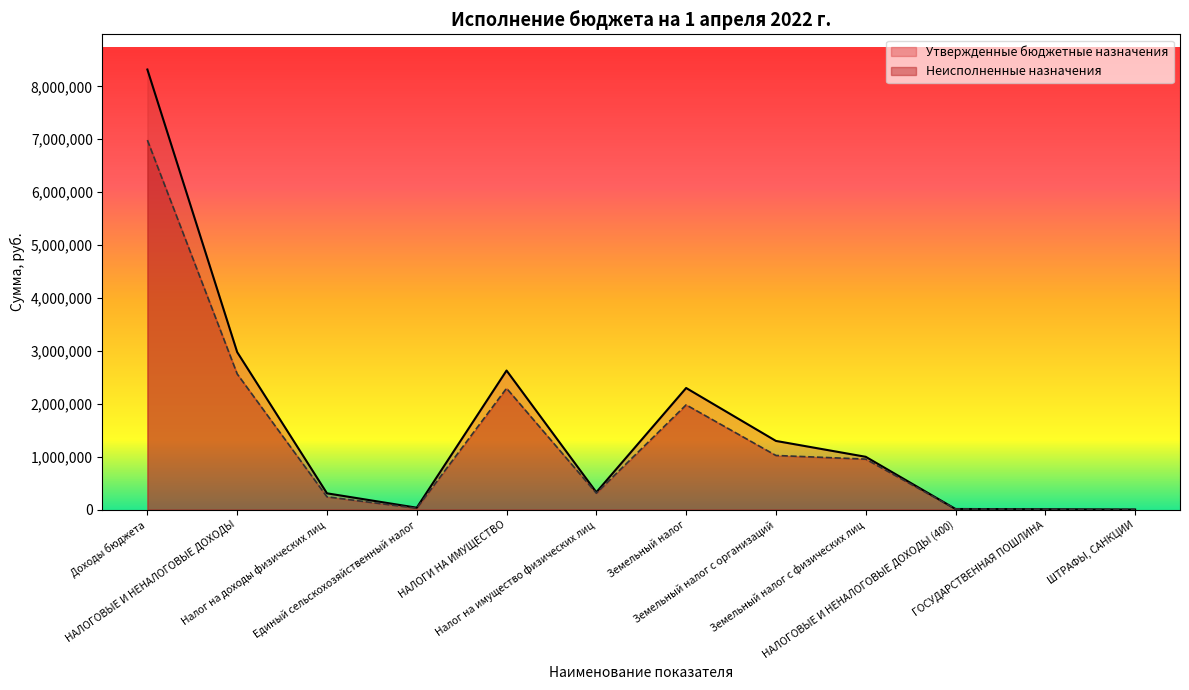

True or false: Неисполненные назначения and Утвержденные бюджетные назначения intersect in this chart.

False